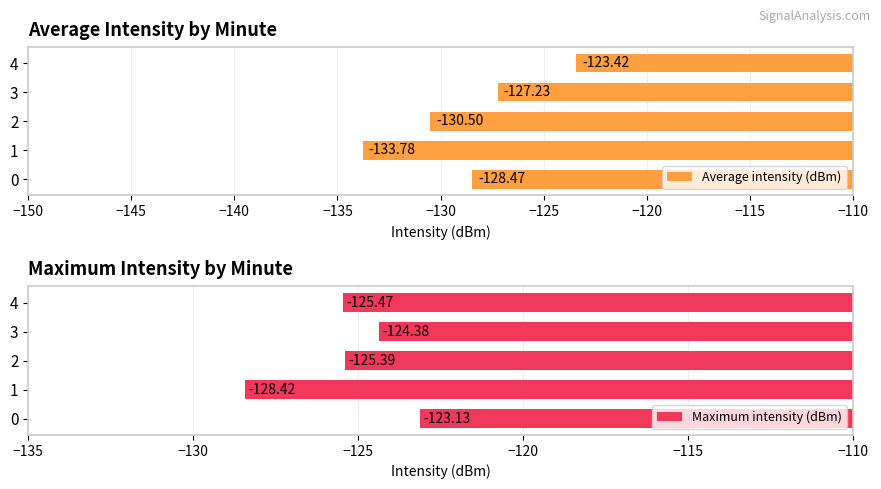

What is the difference between the maximum and minimum values in the Average intensity (dBm) series?

10.4